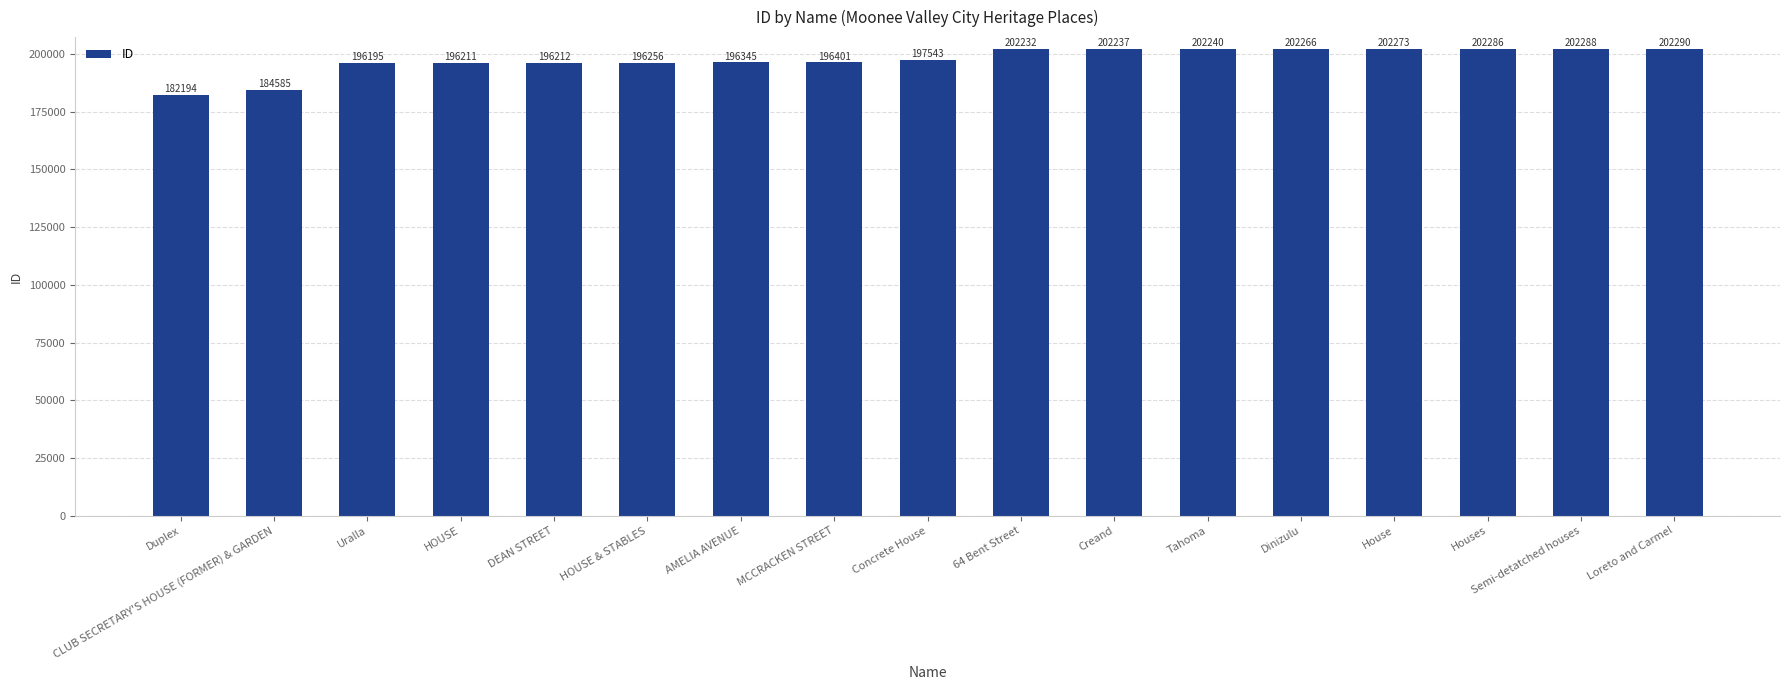

The value at HOUSE & STABLES is 315650. True or false?

False